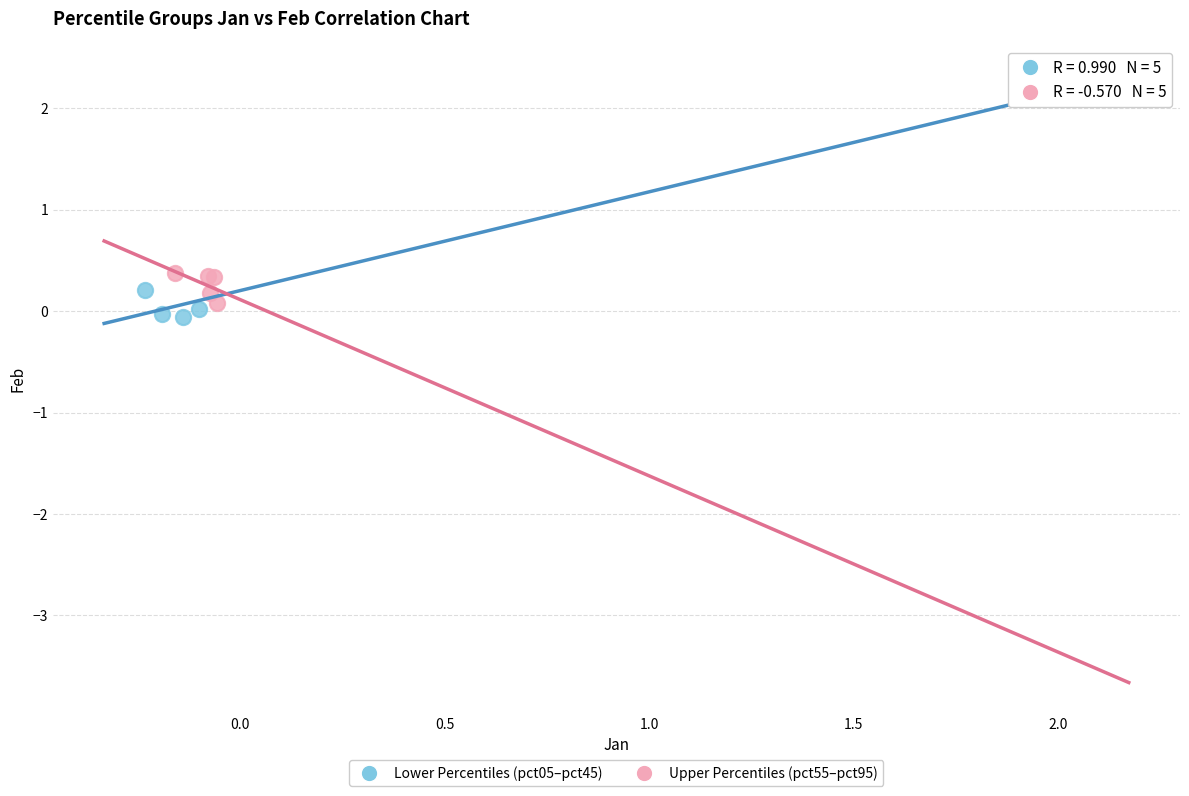

Which series has the largest Y range (max minus min)?

Lower Percentiles (pct05–pct45)